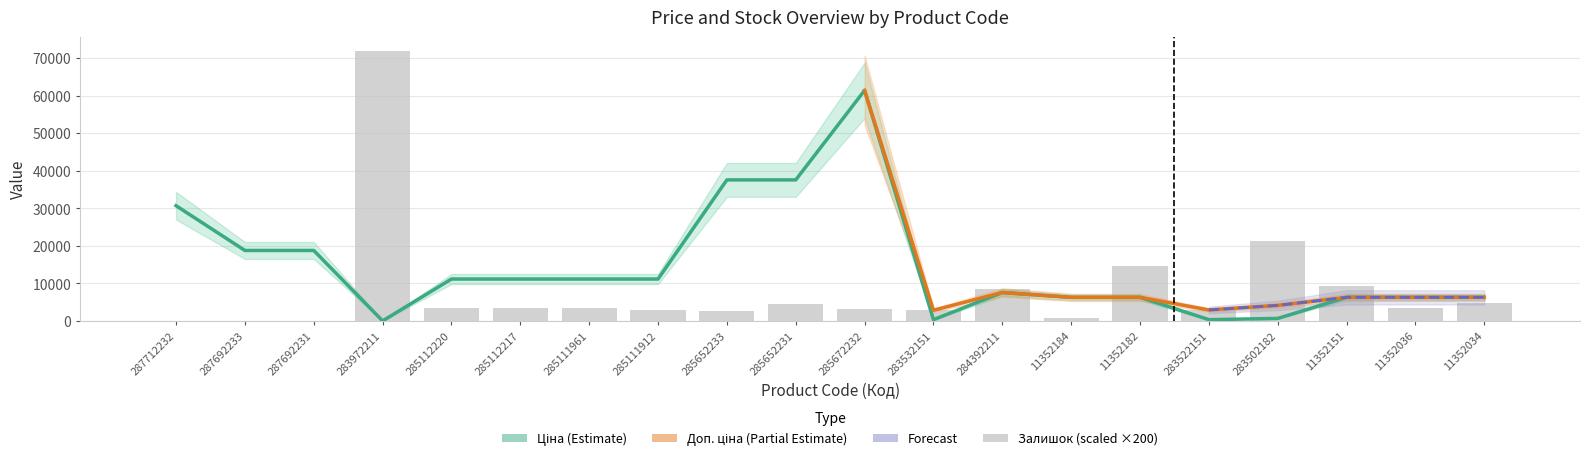

The value of Ціна at 287692233 is 18796.8. True or false?

True